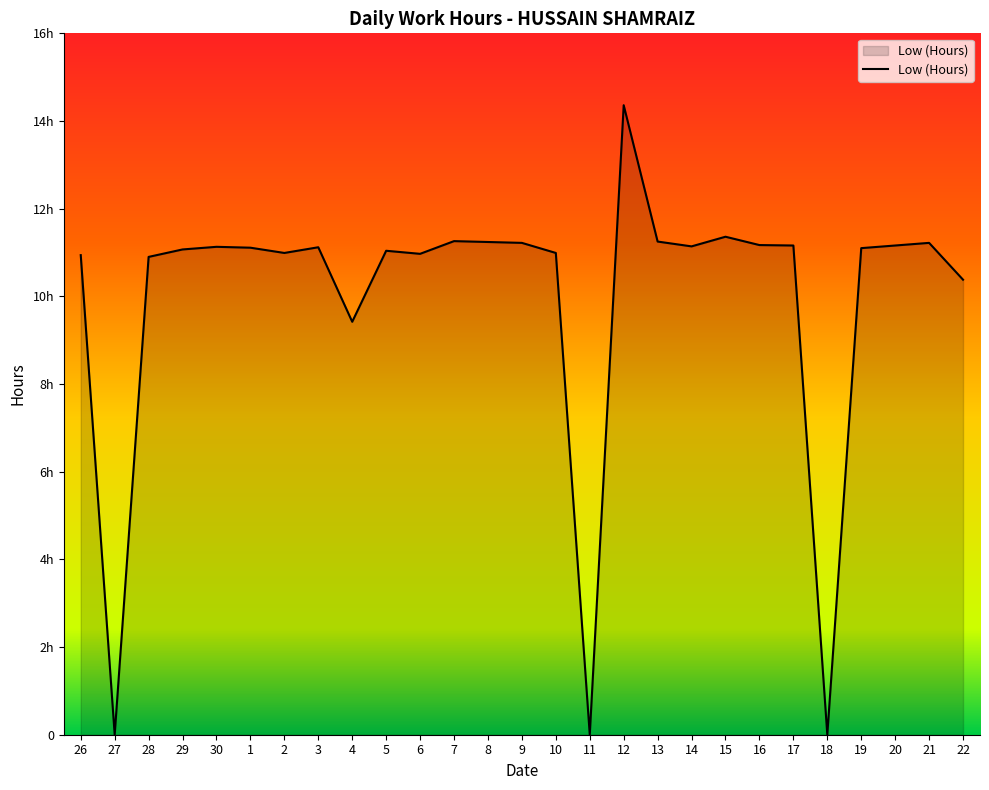

What is the label of the 2nd point from the left?

27